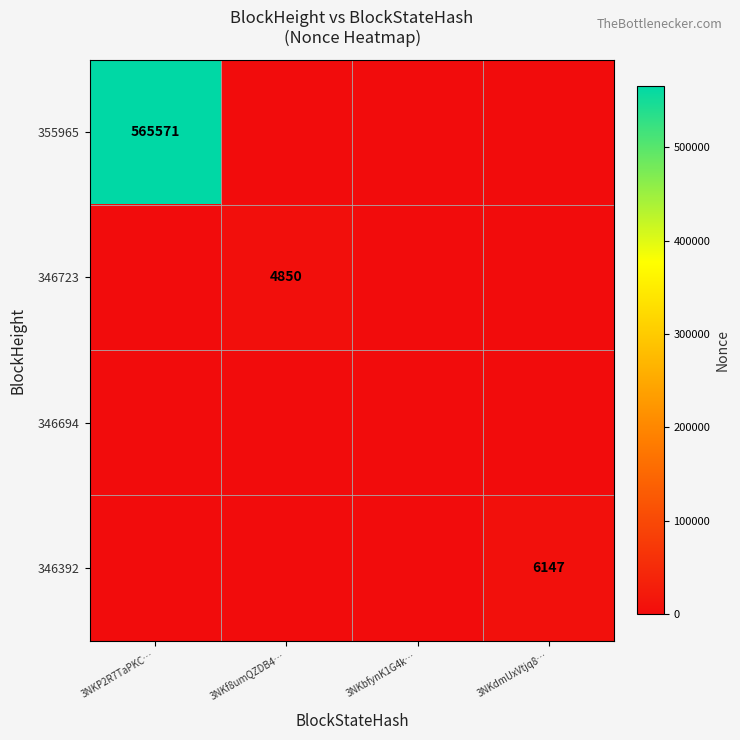

Rank the categories by 346694 value from highest to lowest.

3NKP2R7TaPKC…, 3NKf8umQZDB4…, 3NKbfynK1G4k…, 3NKdmUxVtjq8…